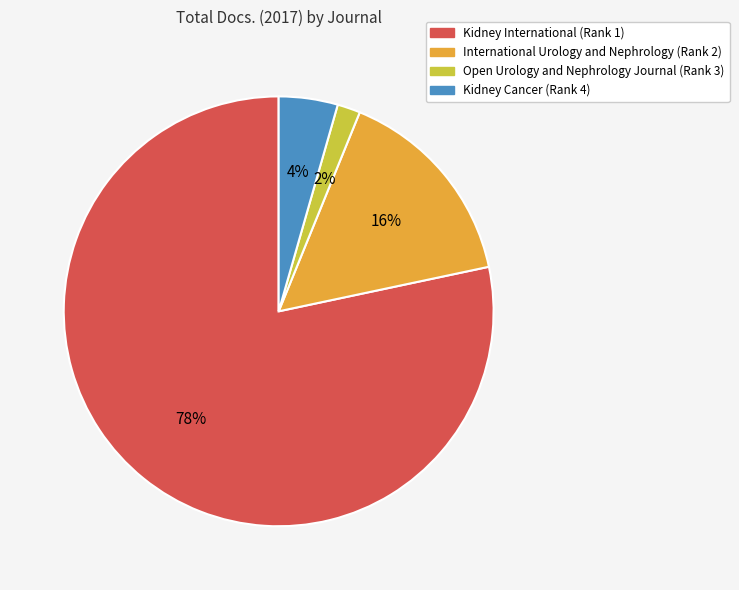

Is it true that International Urology and Nephrology (Rank 2) is 16% of the pie?

True